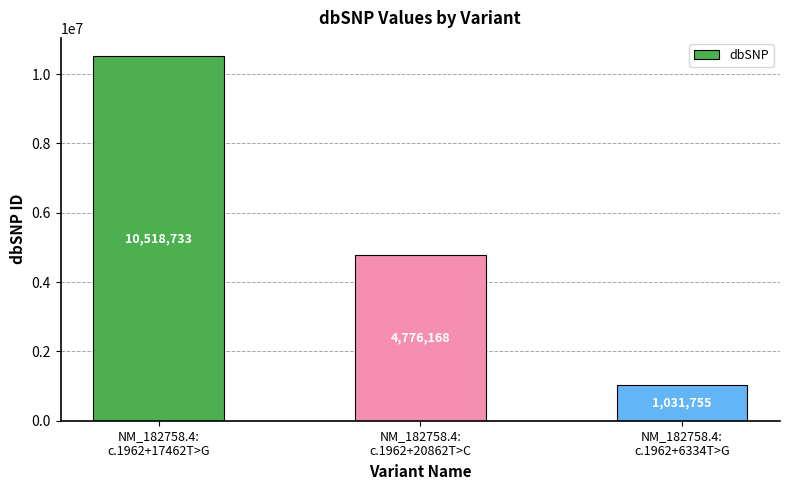

The value at NM_182758.4:
c.1962+6334T>G is 554857. True or false?

False